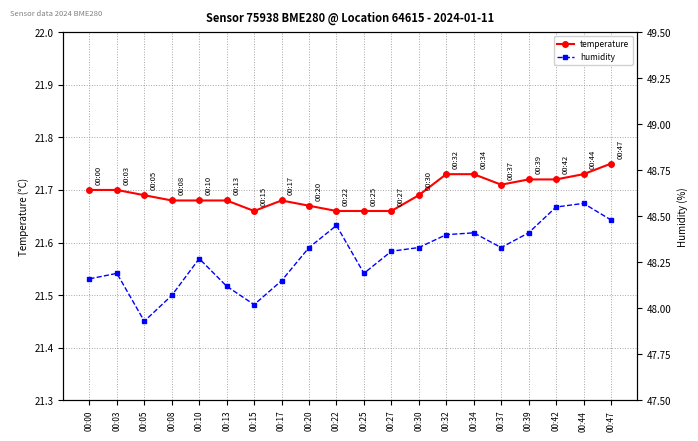

What is the difference between the highest and lowest values at 00:30?

26.6